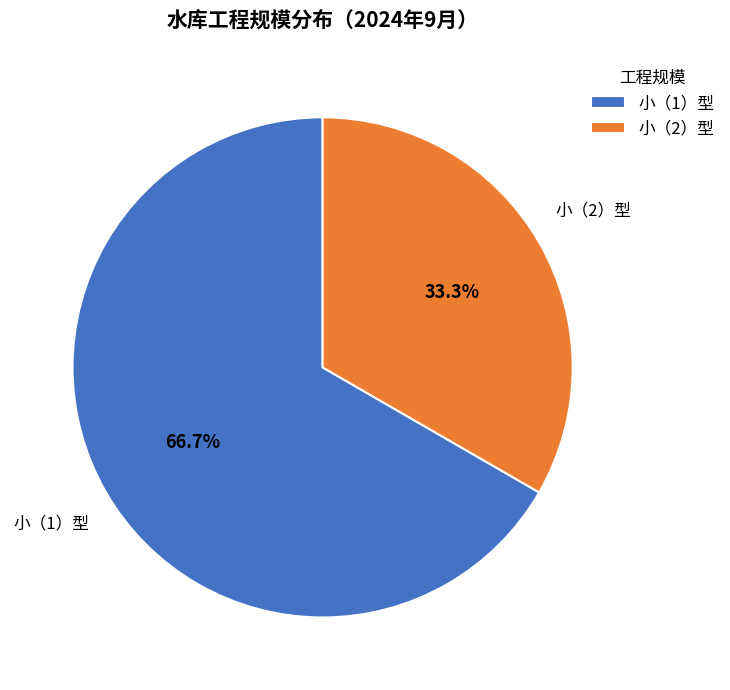

What percentage is the 小（1）型 slice, to the nearest percent?

67%